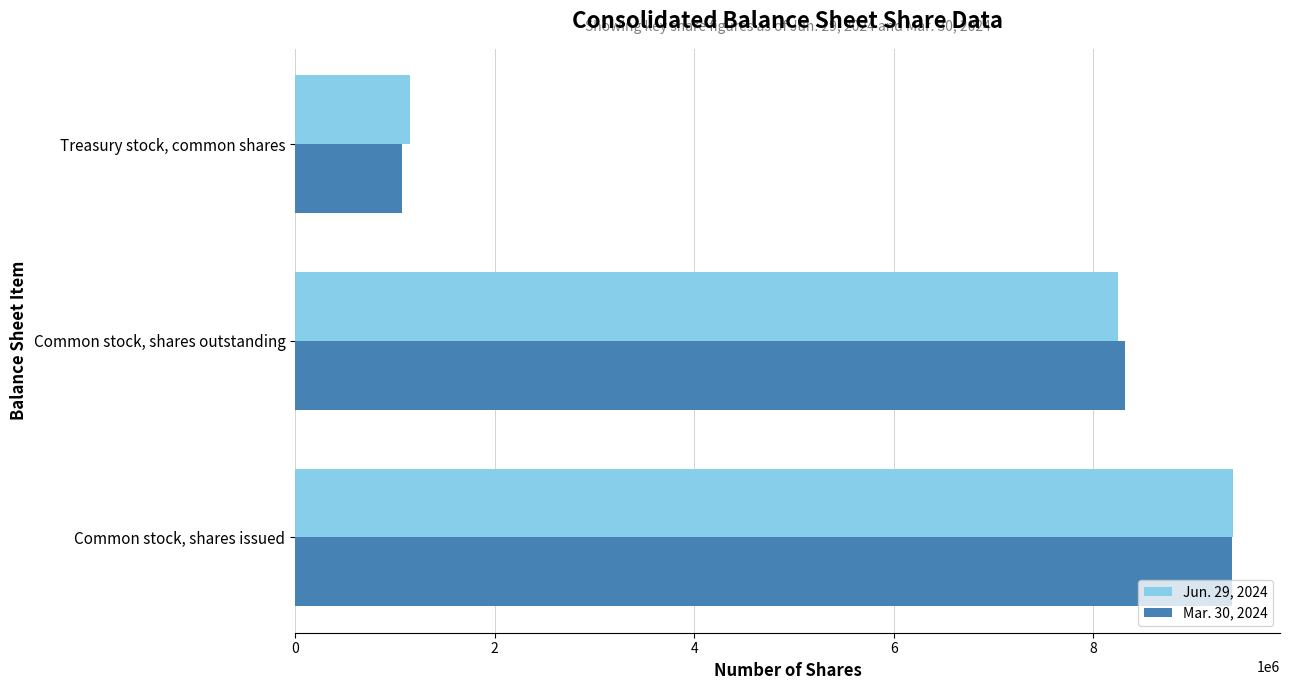

The Jun. 29, 2024 series shows 8251522 at Common stock, shares outstanding. True or false?

True